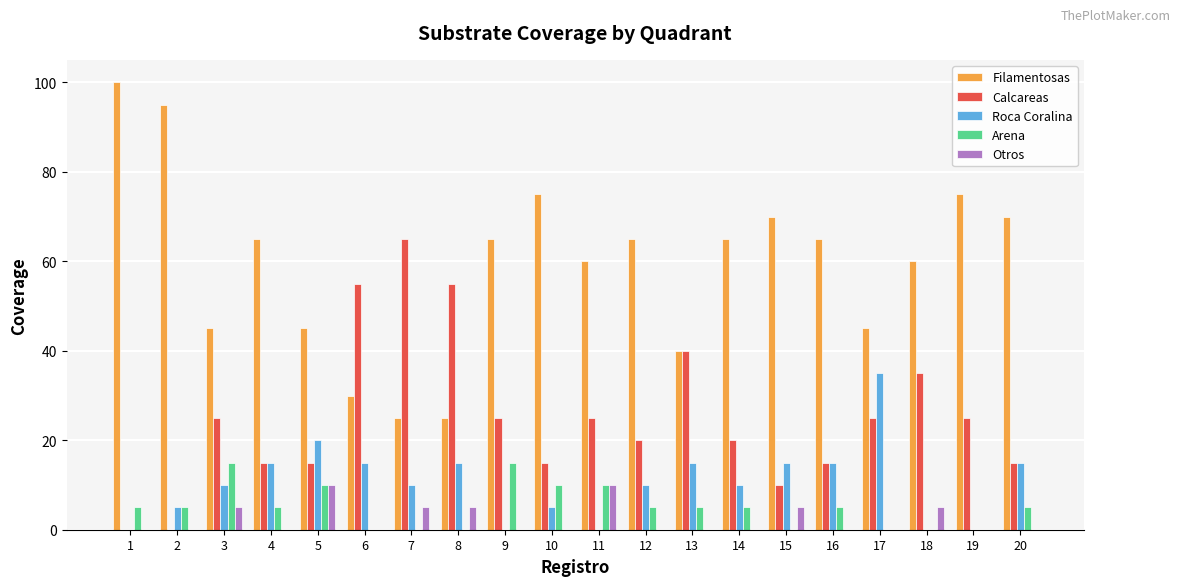

What is the sum of the Calcareas values at 15 and 9?

35